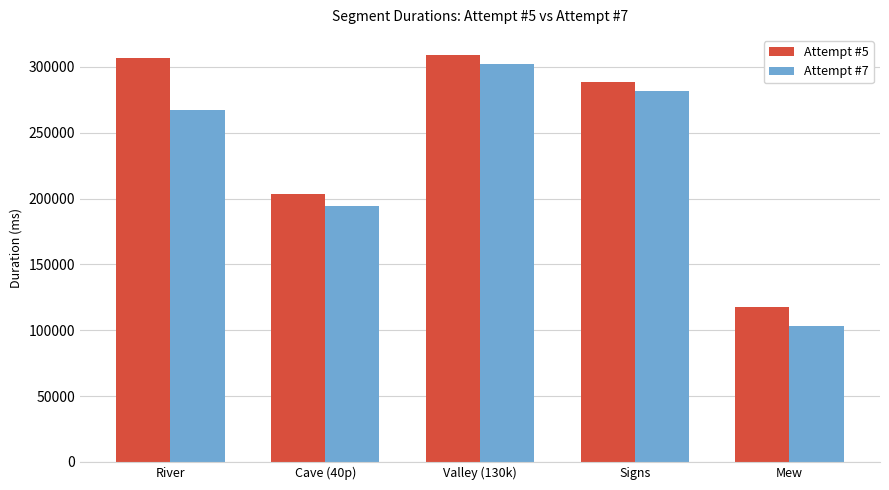

What are all the series names shown in the legend?

Attempt #5, Attempt #7